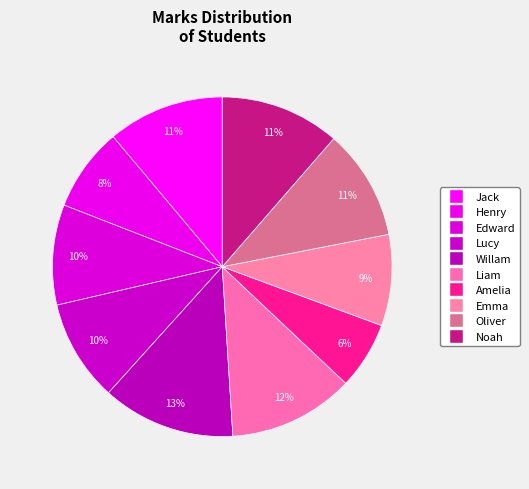

Is it true that Henry is 8% of the pie?

True